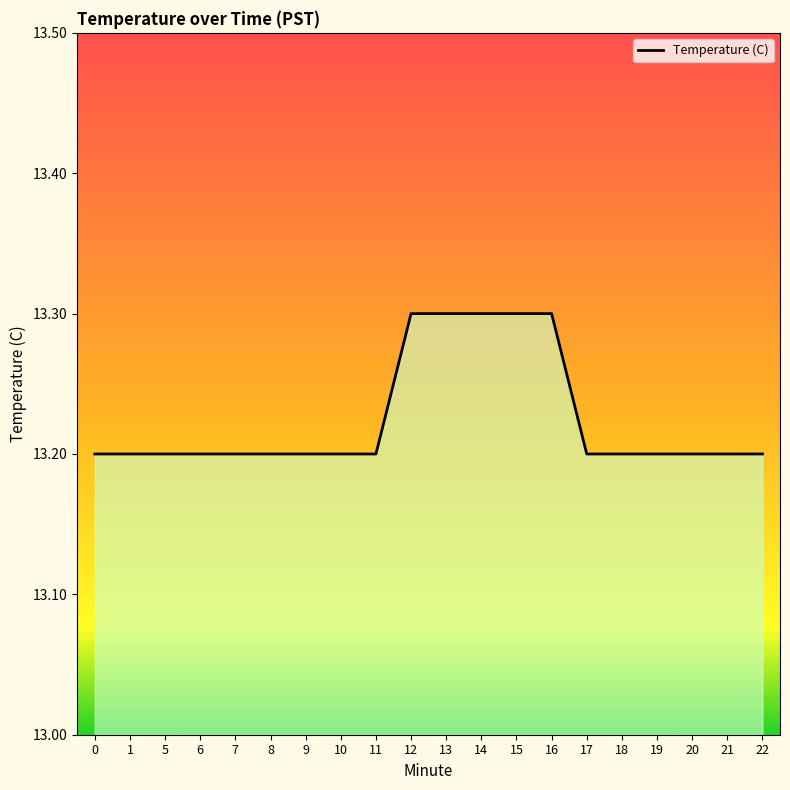

What is the smallest value displayed?

13.2